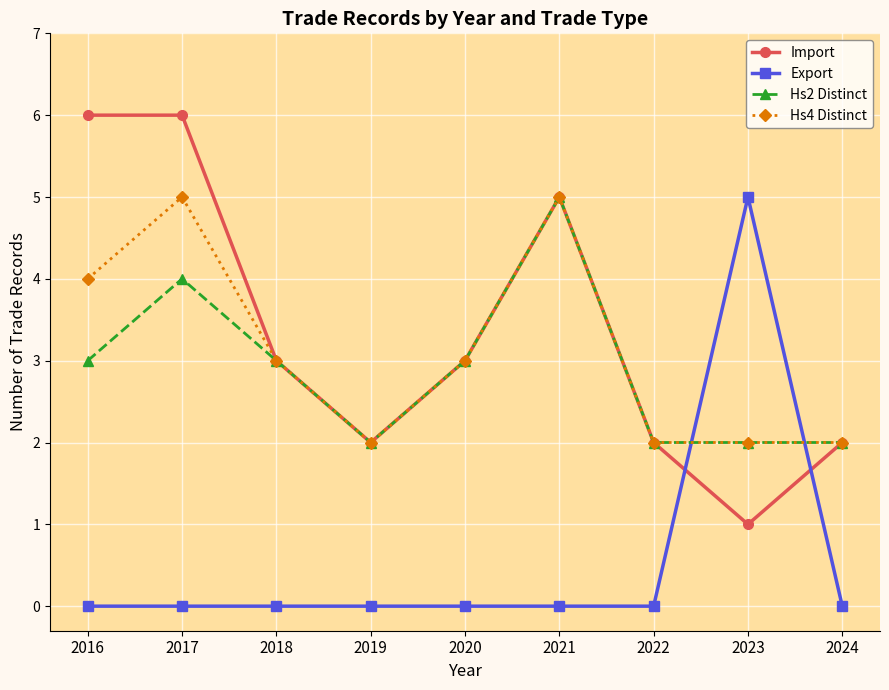

Does the chart have visible grid lines?

Yes